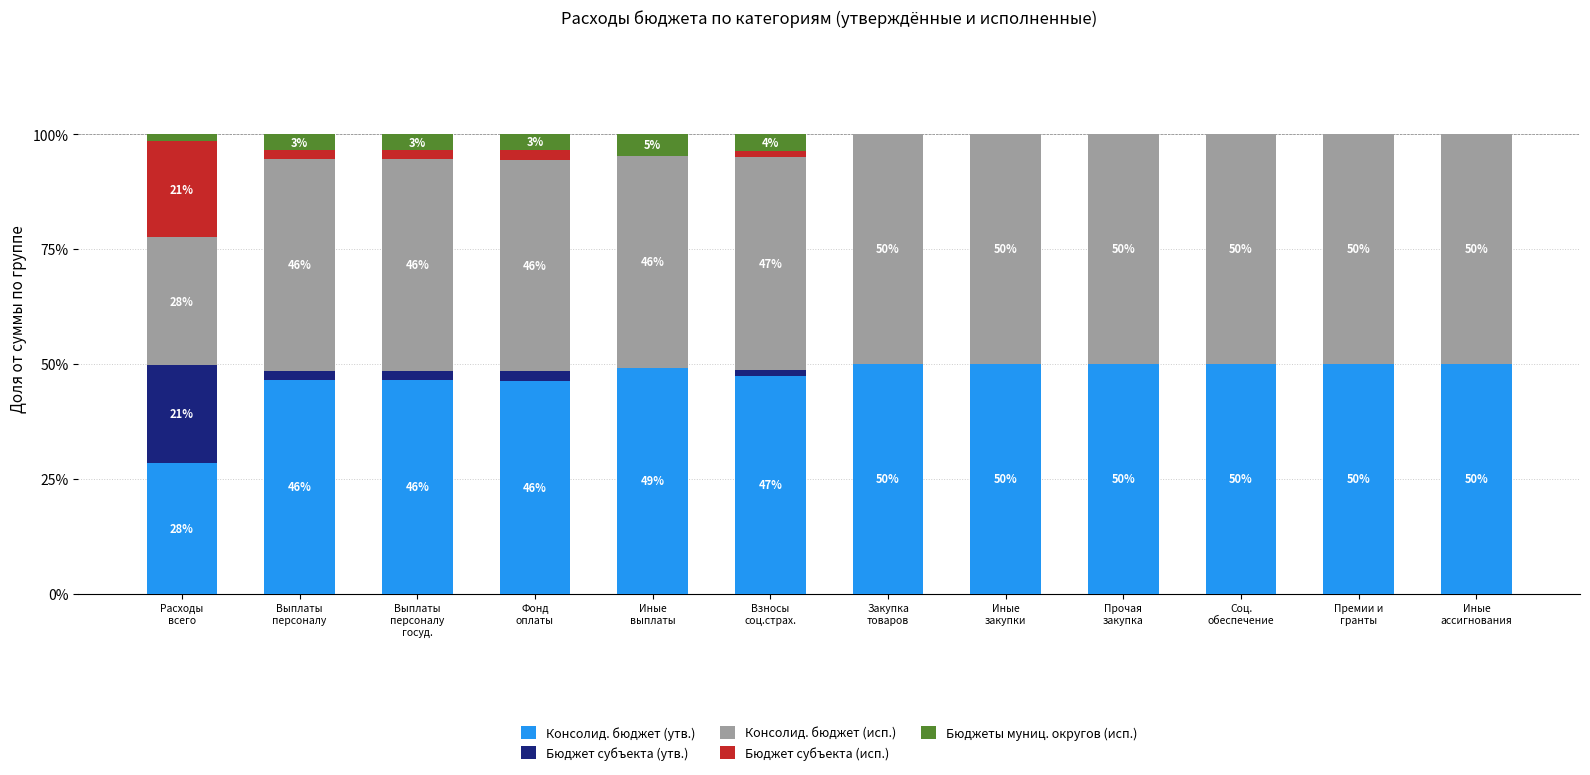

The value of Бюджеты муниц. округов (исп.) at Фонд
оплаты is 2.1. True or false?

False